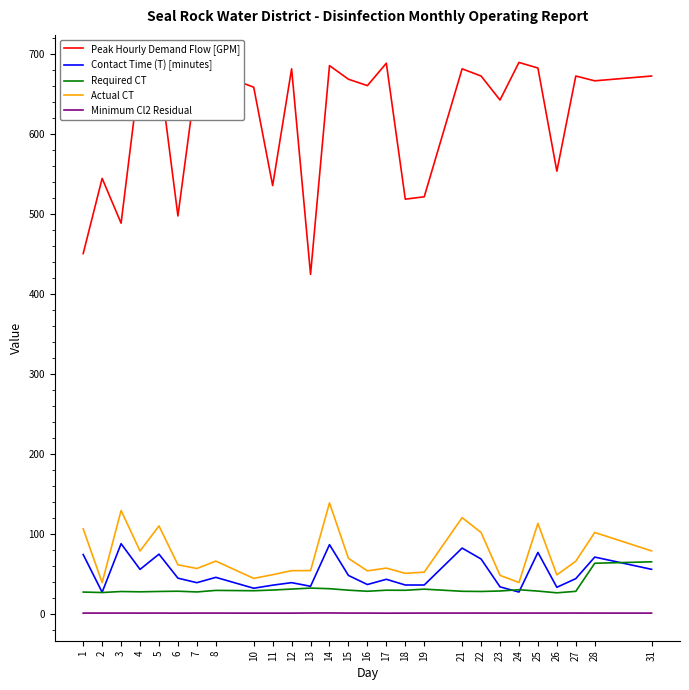

Rank the series at 17 from highest to lowest value.

Peak Hourly Demand Flow [GPM], Actual CT, Contact Time (T) [minutes], Required CT, Minimum Cl2 Residual